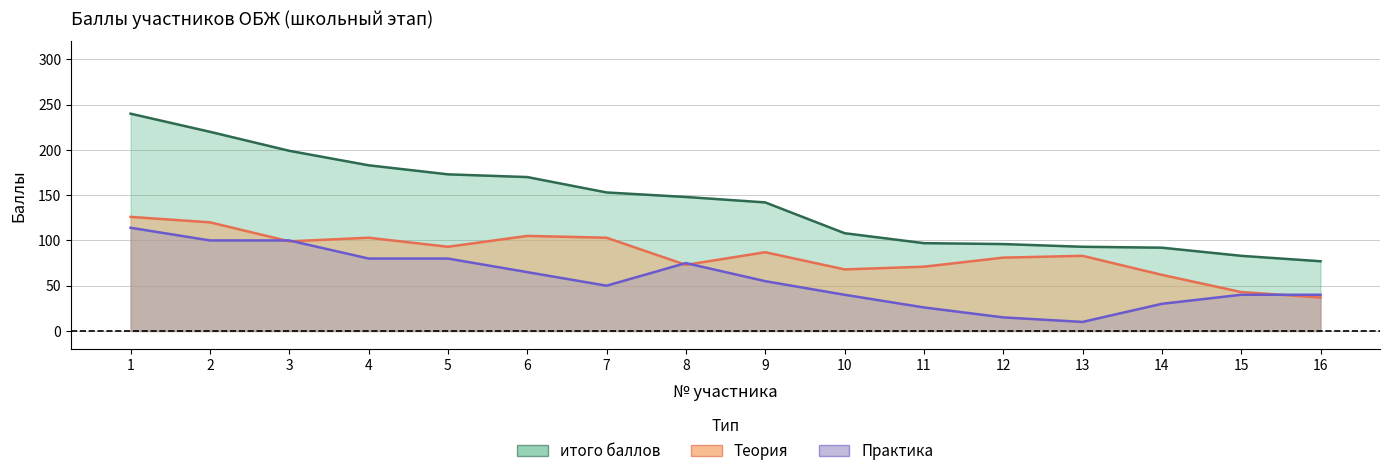

Which series changed the most between 4 and 7?

Практика